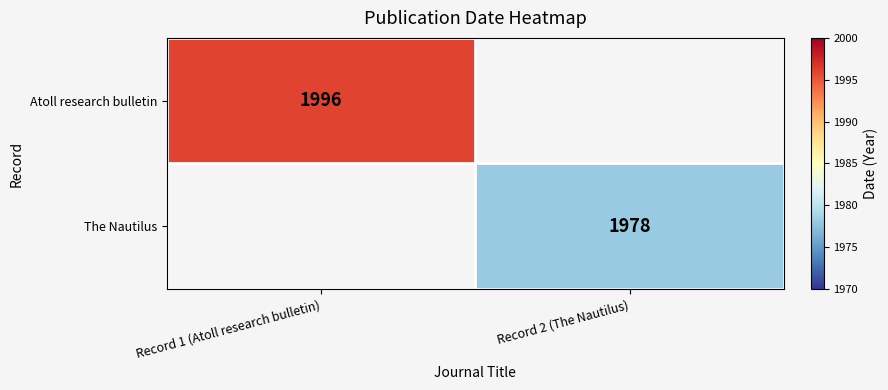

The Atoll research bulletin series shows 1996 at Record 1 (Atoll research bulletin). True or false?

True